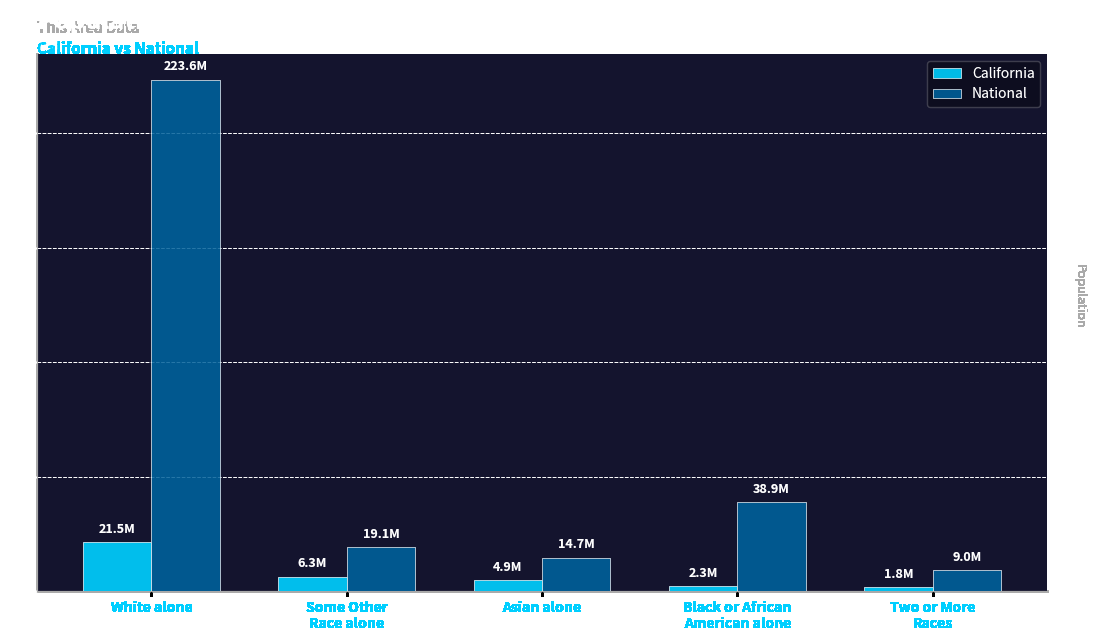

How many groups of bars are there?

5